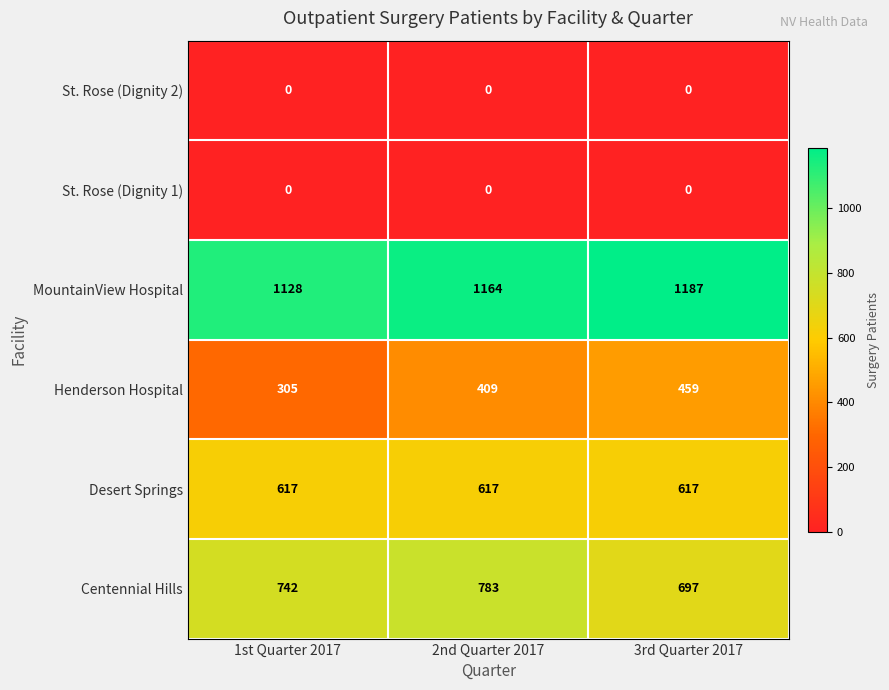

The MountainView Hospital series shows 242 at 1st Quarter 2017. True or false?

False